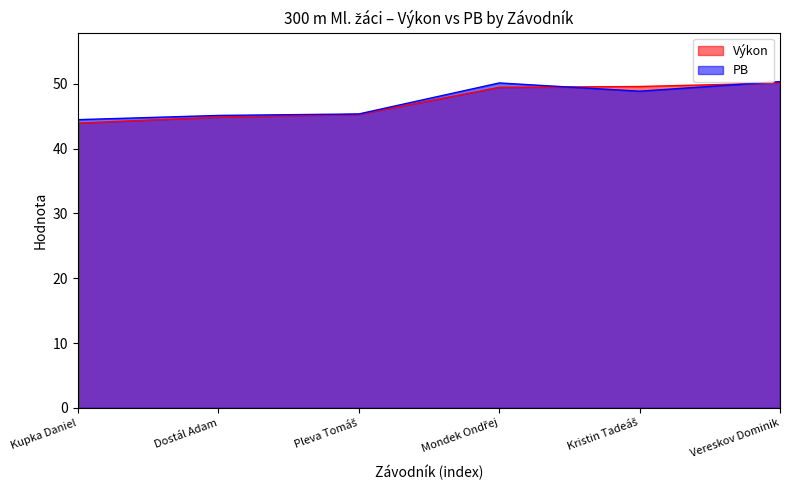

What is the difference between the second highest and minimum values in the PB series?

5.7